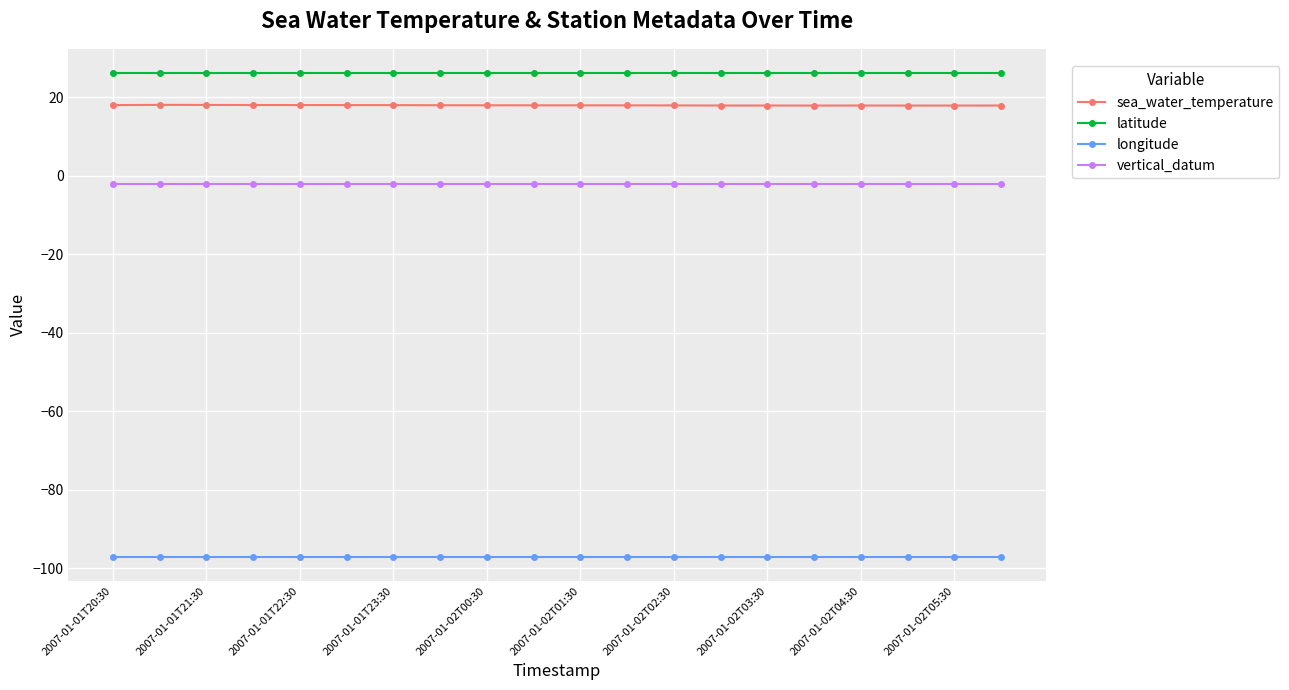

What are all the series names shown in the legend?

sea_water_temperature, latitude, longitude, vertical_datum